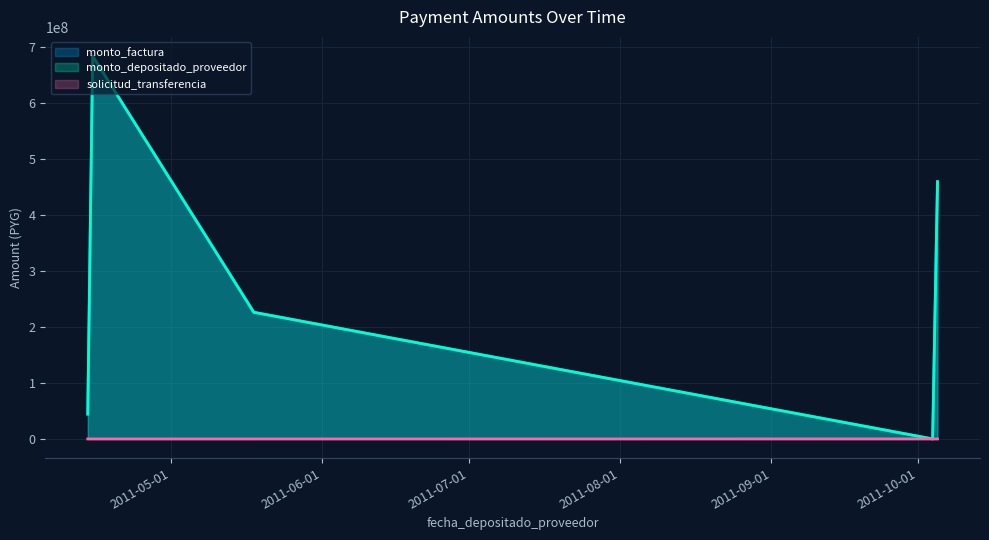

What is the lowest value of the solicitud_transferencia series?

19611